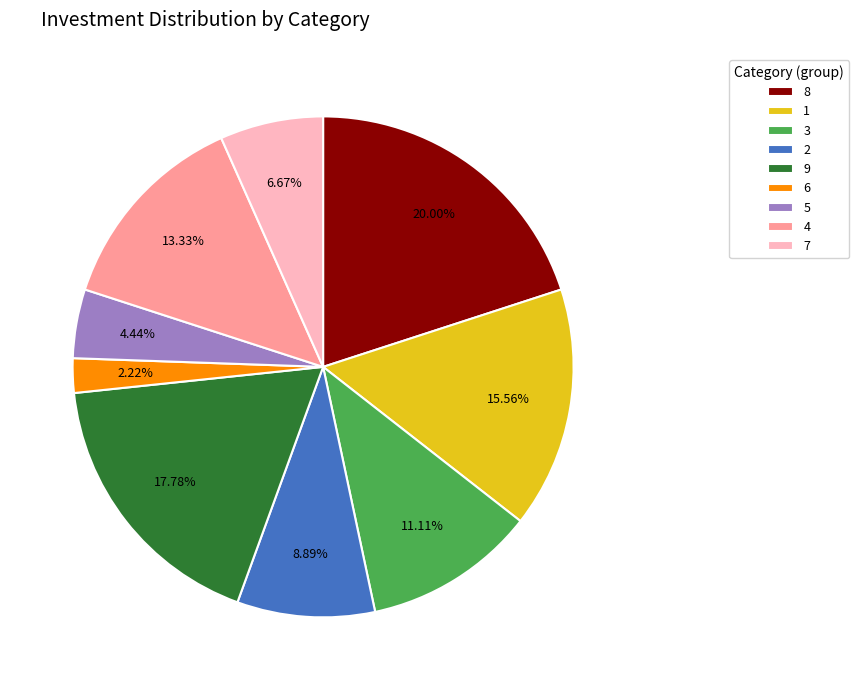

What is the largest slice in the pie chart?

8